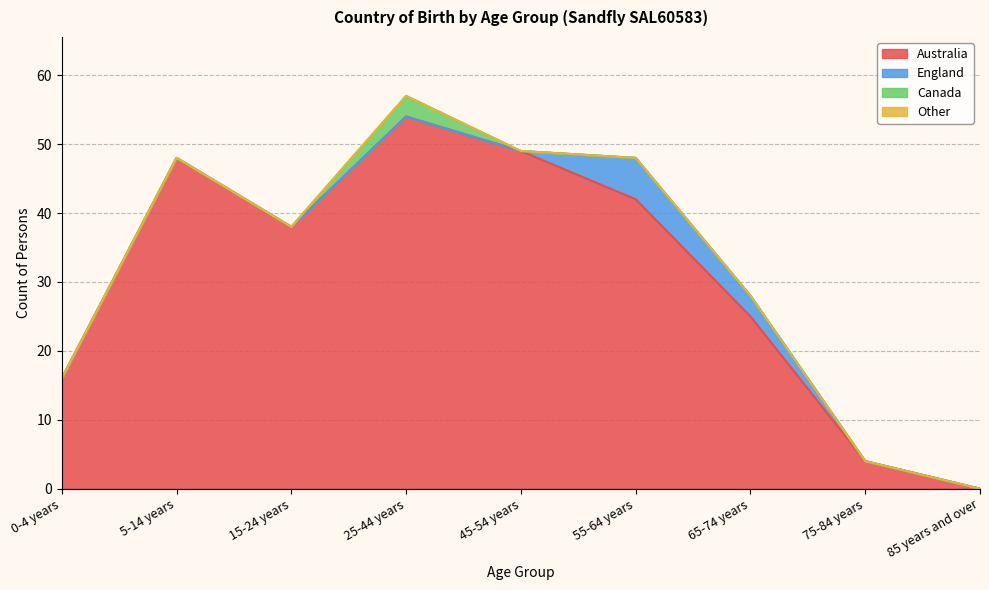

True or false: Other has a value of 0 at 65-74 years.

True